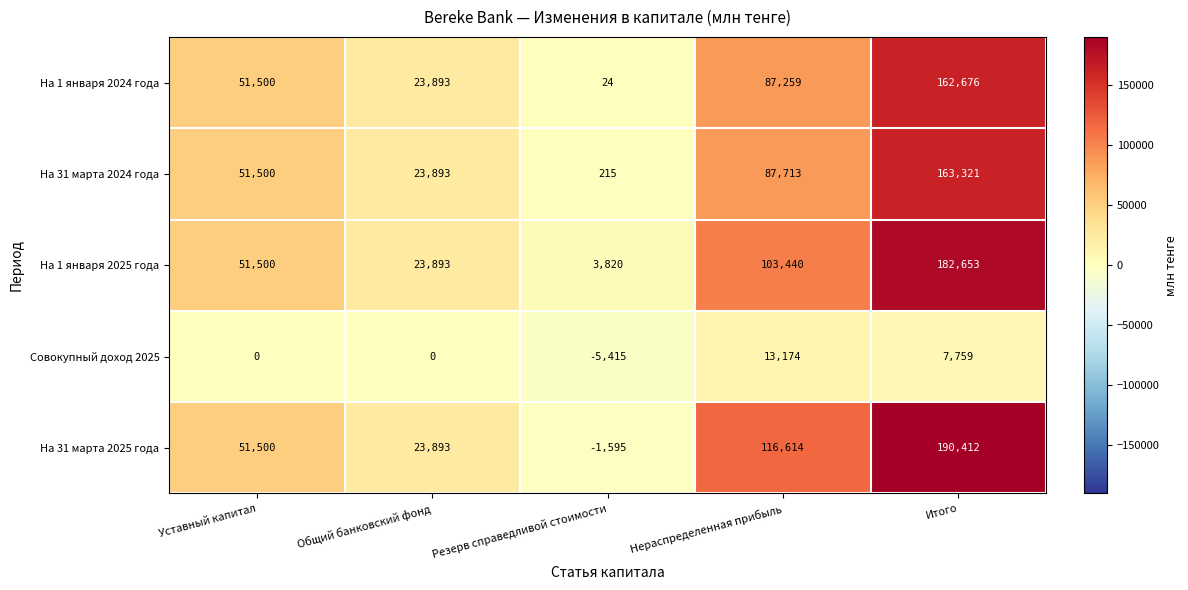

What is the minimum value for Совокупный доход 2025?

-5415